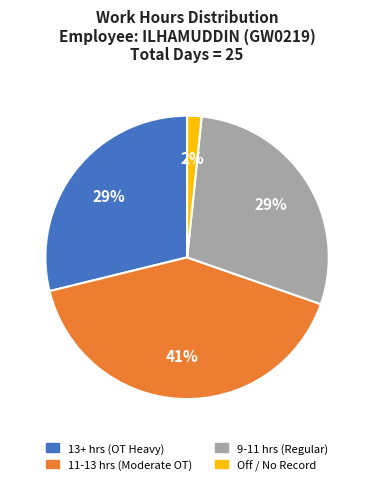

Which slice is the largest?

11-13 hrs (Moderate OT)